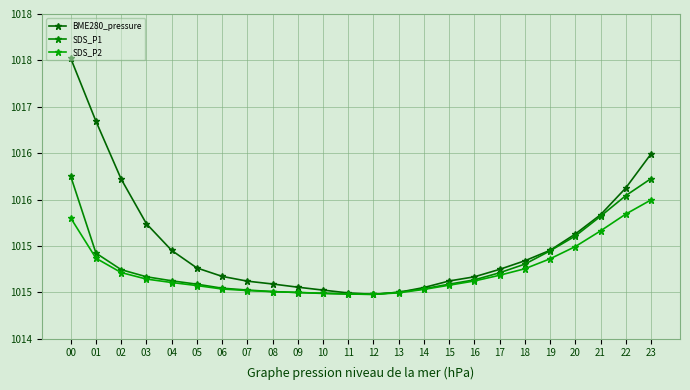

True or false: SDS_P1 and BME280_pressure intersect in this chart.

True